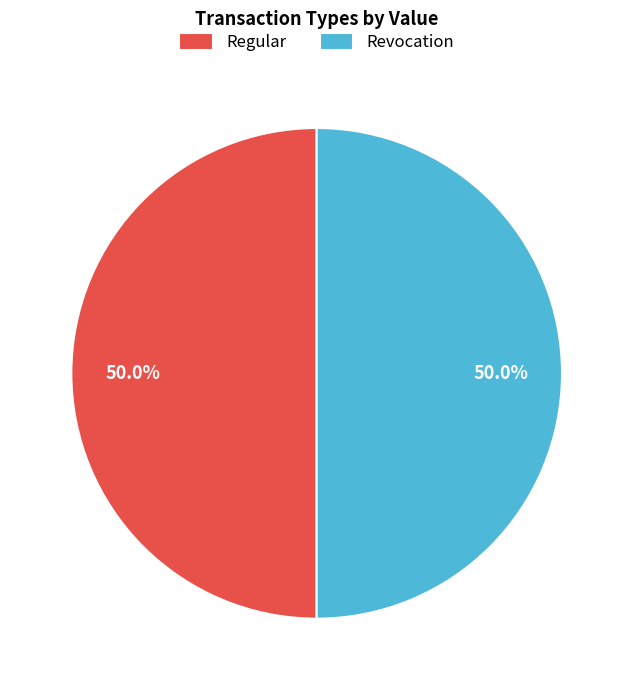

Approximately how many times larger is the value at Regular compared to Revocation?

1.0